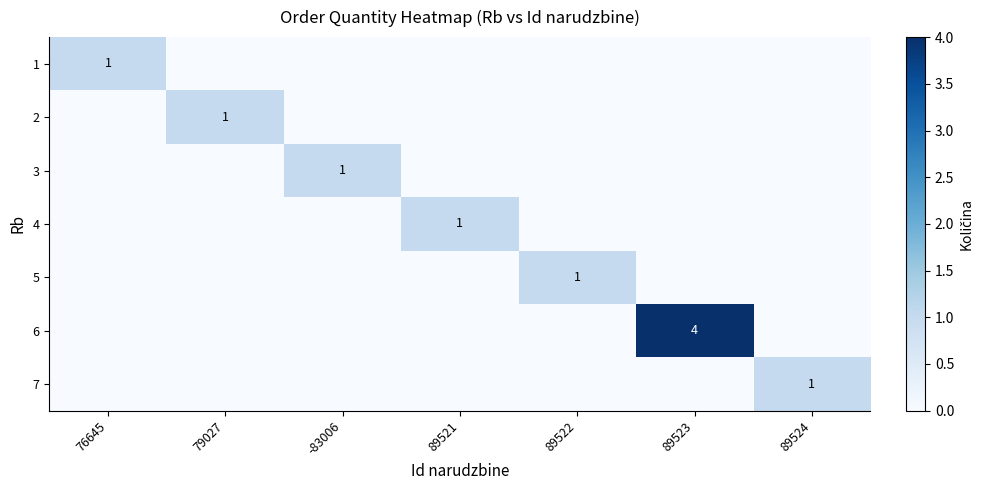

Where is 2 nearest to the value 0?

76645